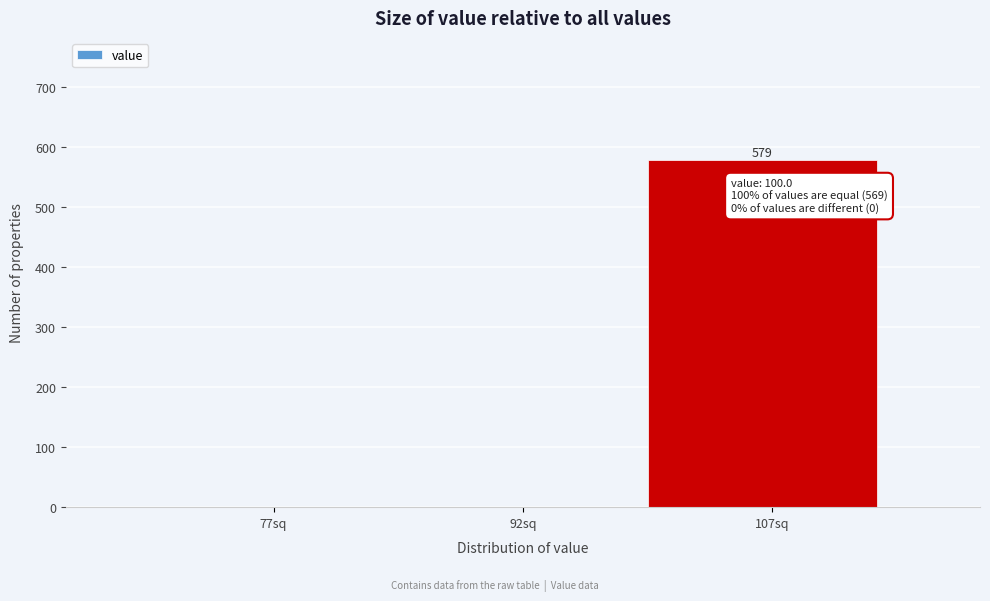

Over which range of the x-axis is the bar tallest?

100 to 115